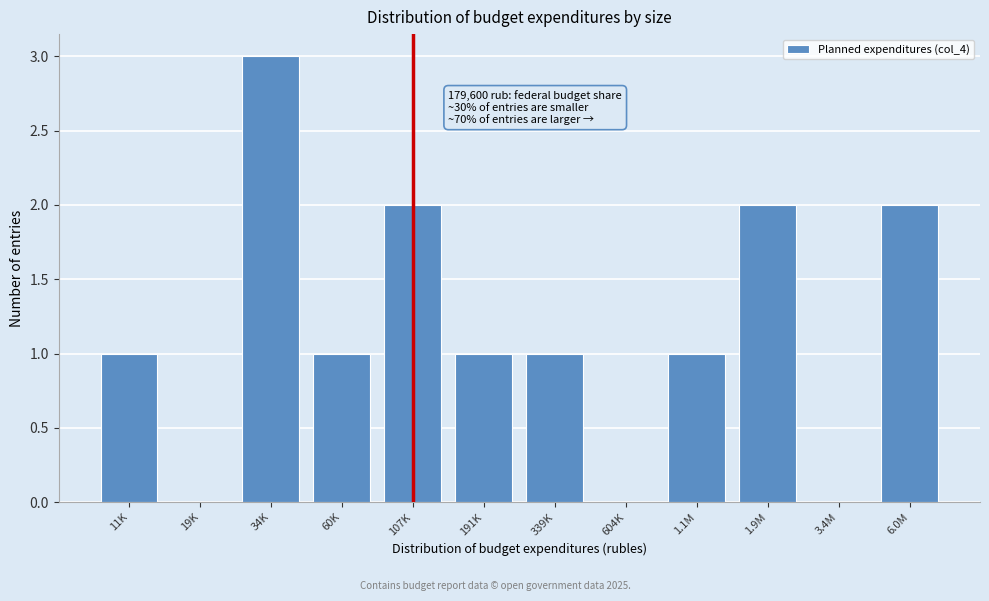

Reading left to right, list all the values displayed in this chart.

11K=1	19K=0	34K=3	60K=1	107K=2	191K=1	339K=1	604K=0	1.1M=1	1.9M=2	3.4M=0	6.0M=2